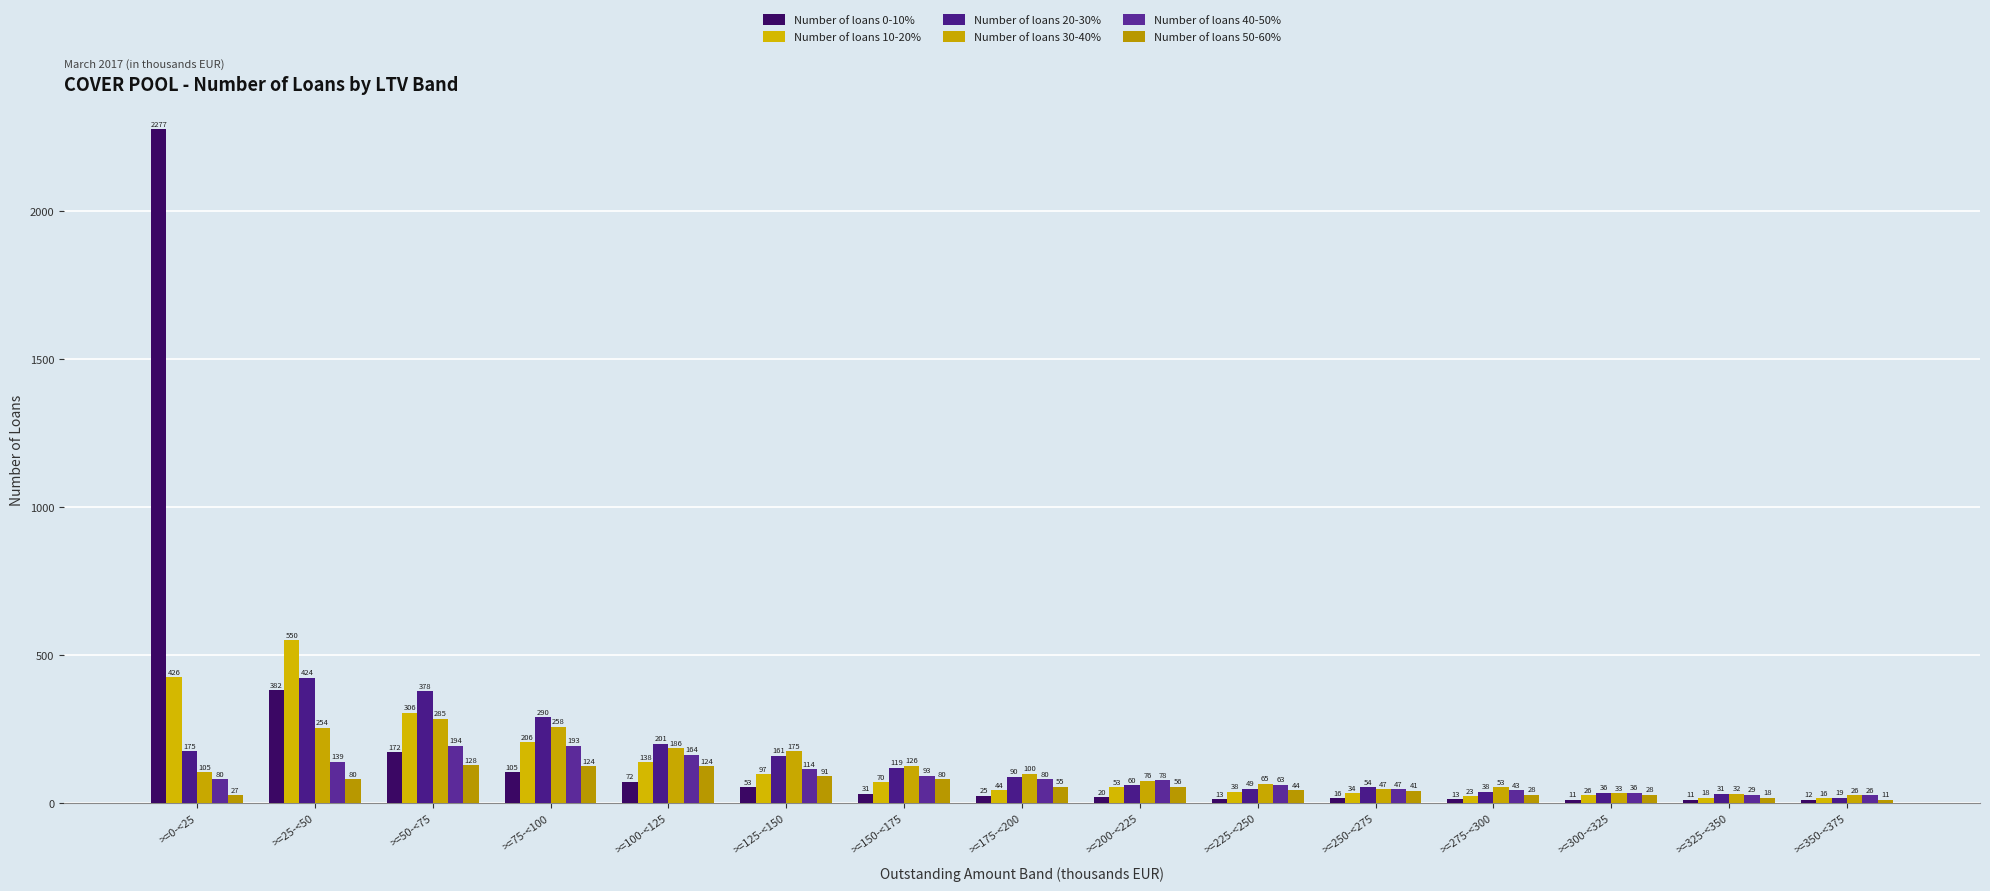

What is the label of the 13th bar from the right?

>=50-<75